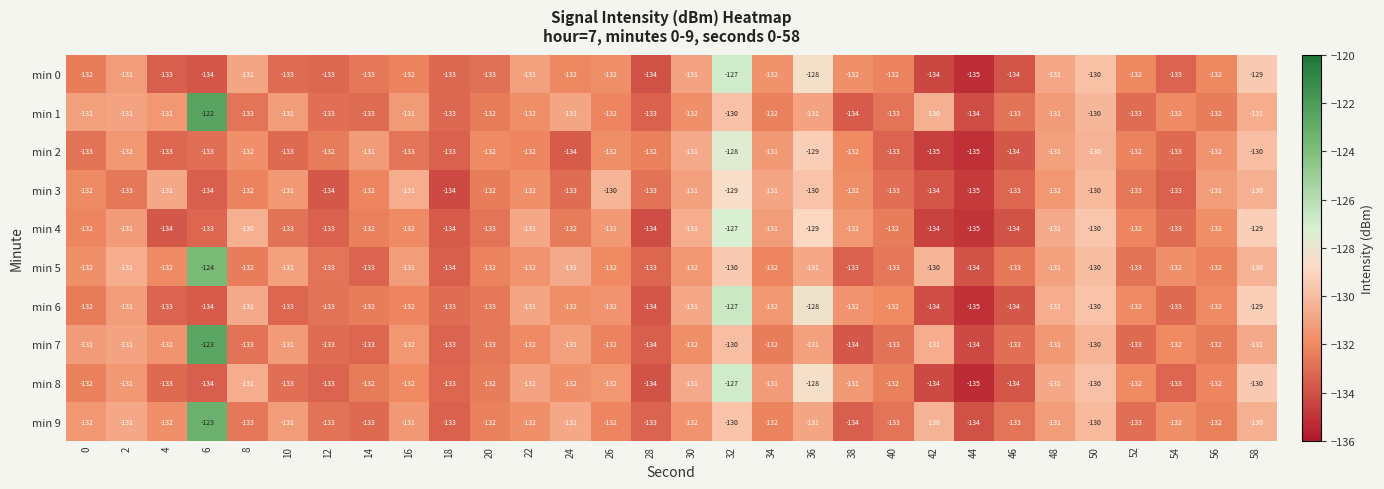

What is the maximum value shown in the chart?

-122